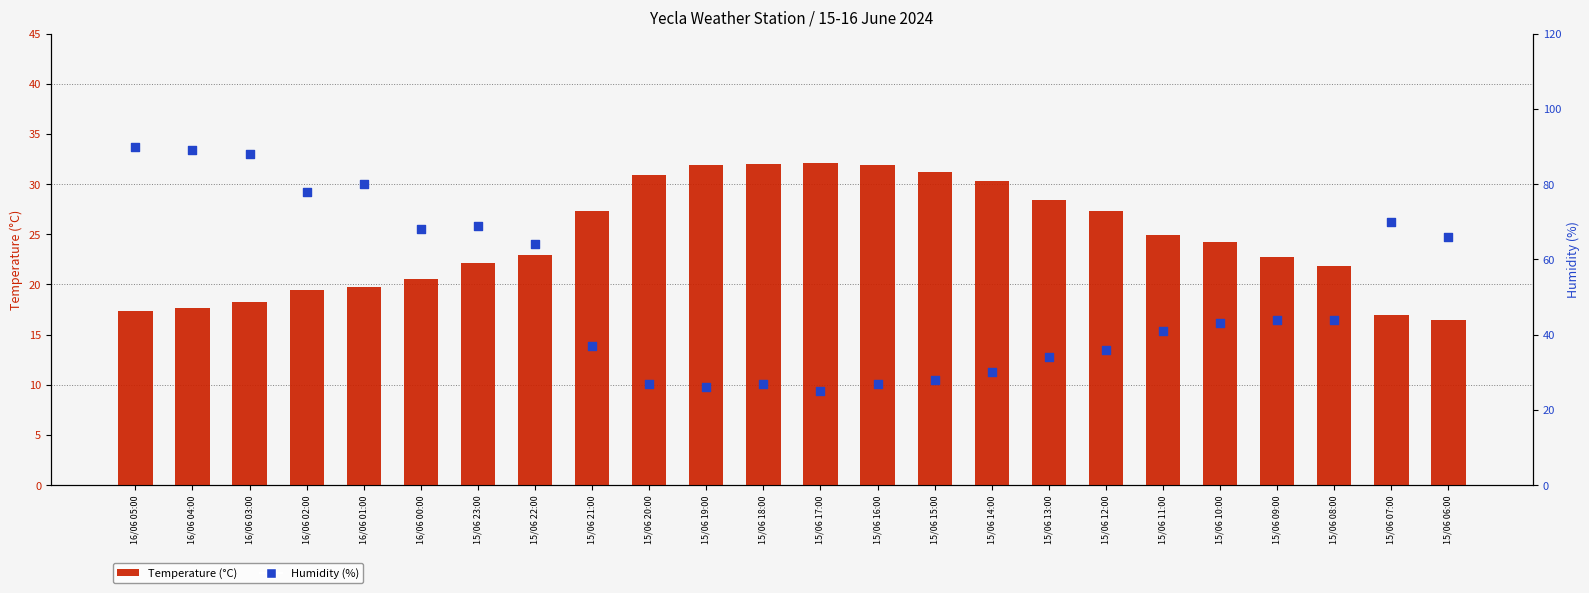

At how many categories does at least one series exceed 17?

24